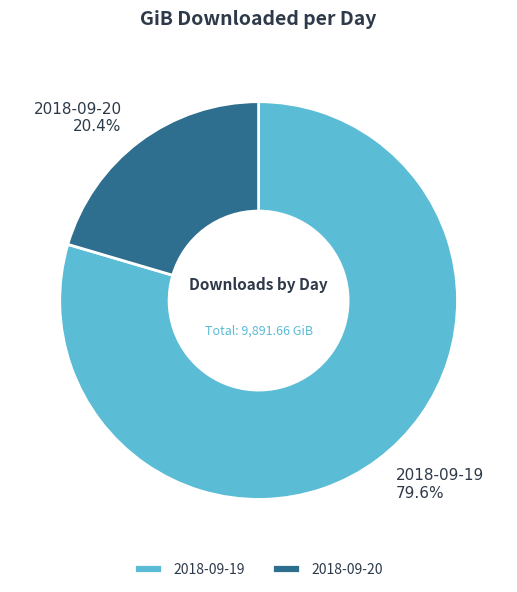

Is it true that 2018-09-20 is 33% of the pie?

False